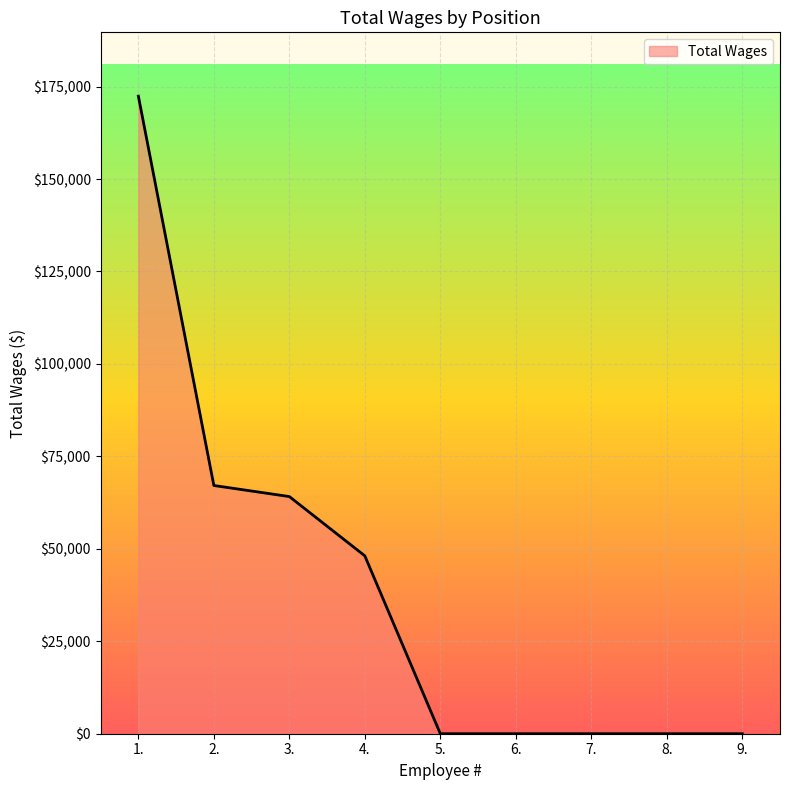

How many lines are shown in the chart?

1